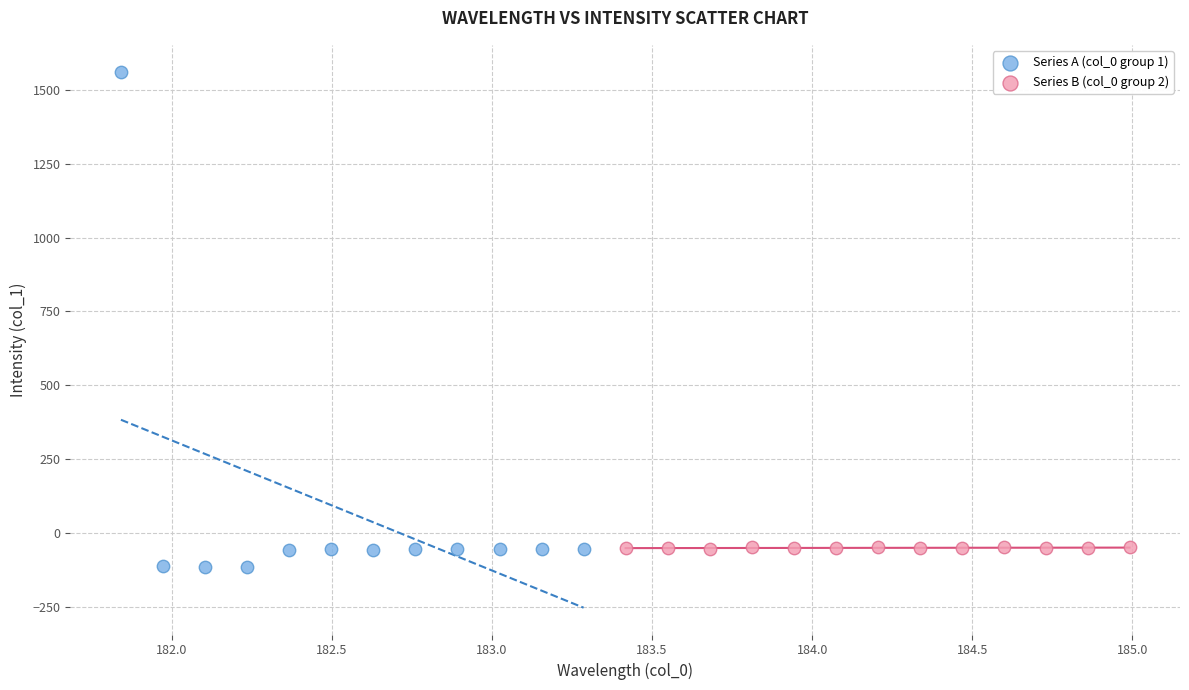

Which series contains the highest Y value?

Series A (col_0 group 1)